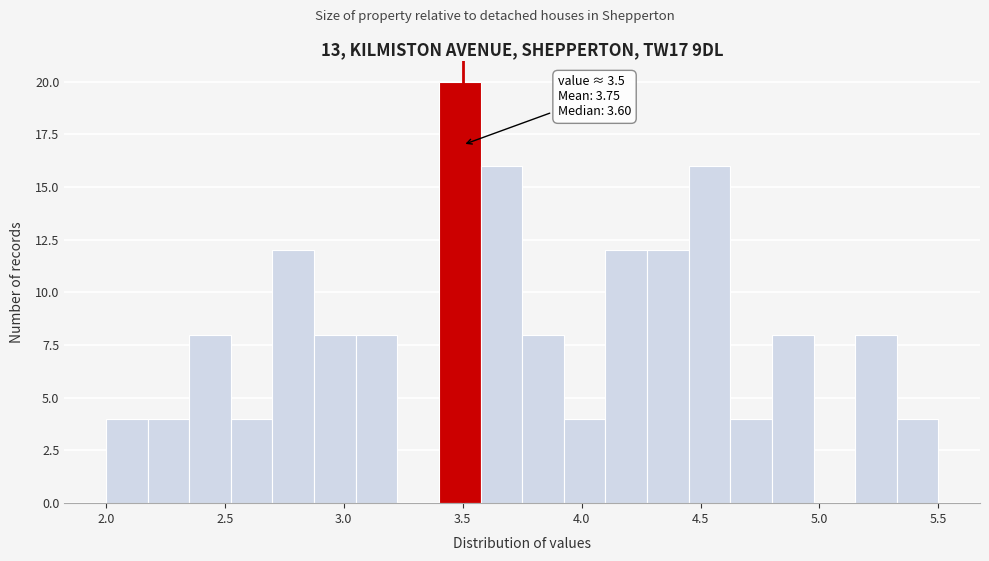

Around what value on the x-axis is the tallest bar? Give the approximate position of its centre, as read against the axis.

3.50